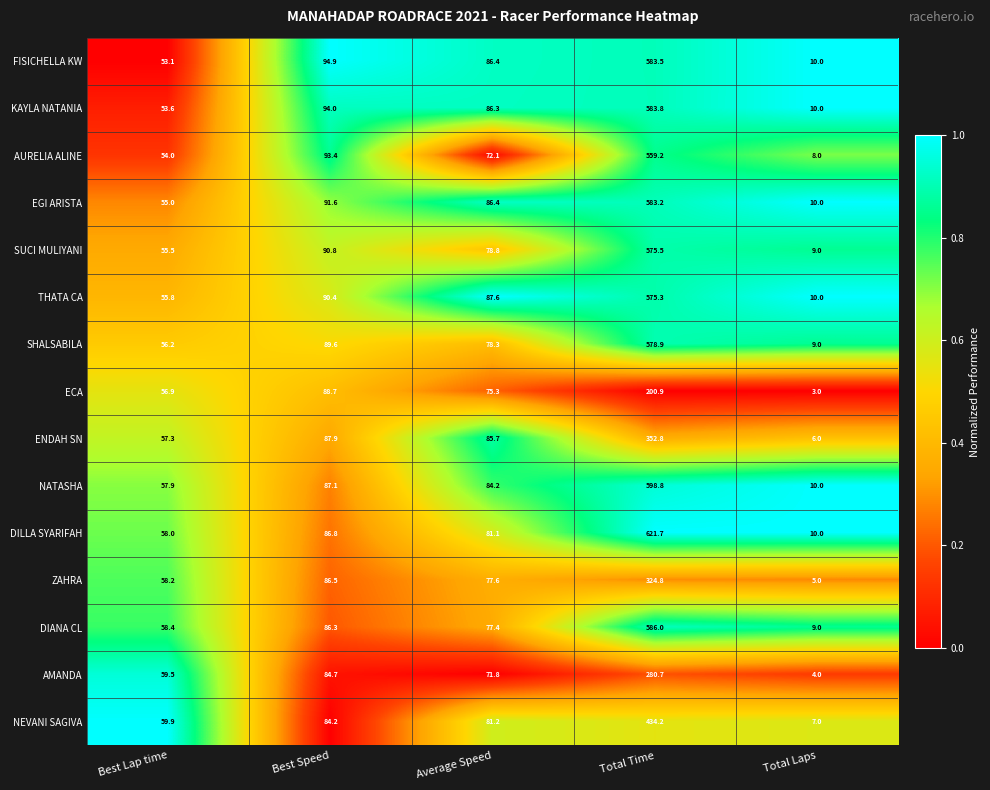

Which category has the highest value across all series?

Total Time